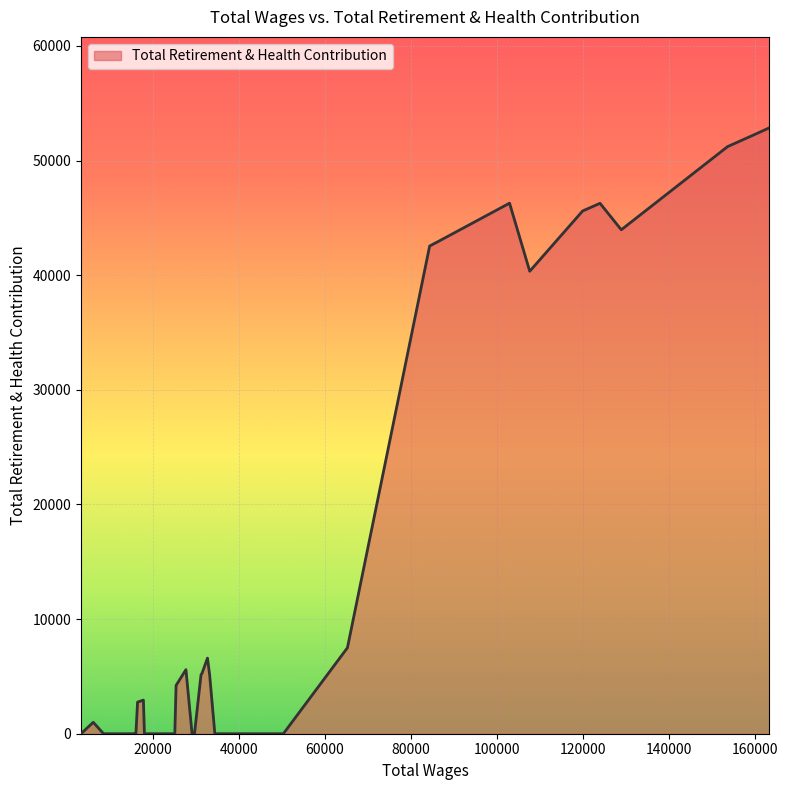

Count the number of data series in this chart.

1